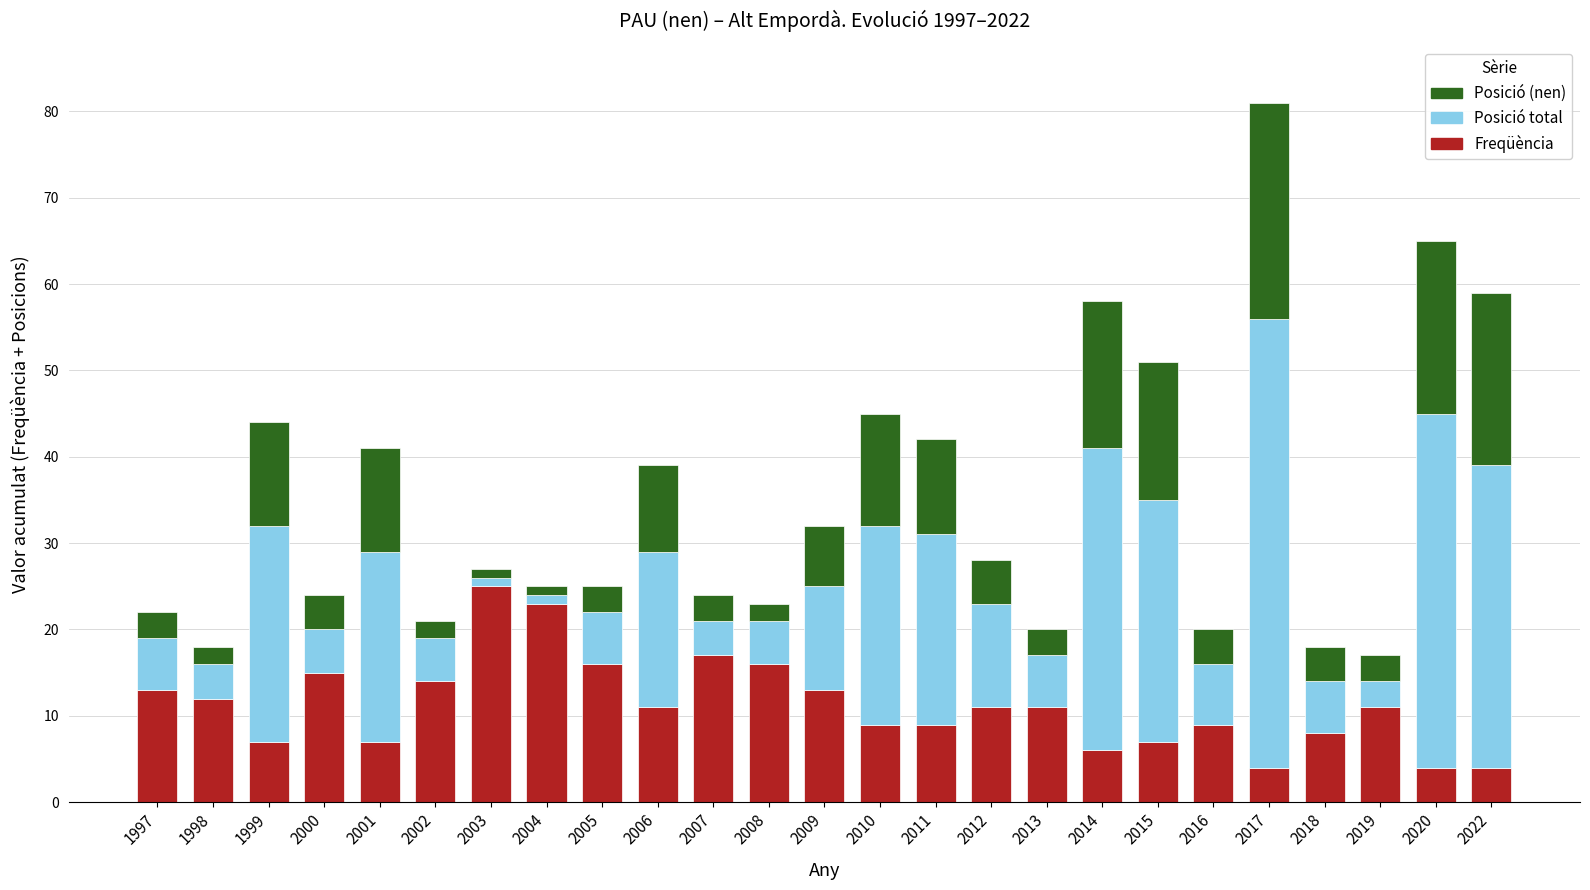

What value does the Freqüència series have at 2009?

13